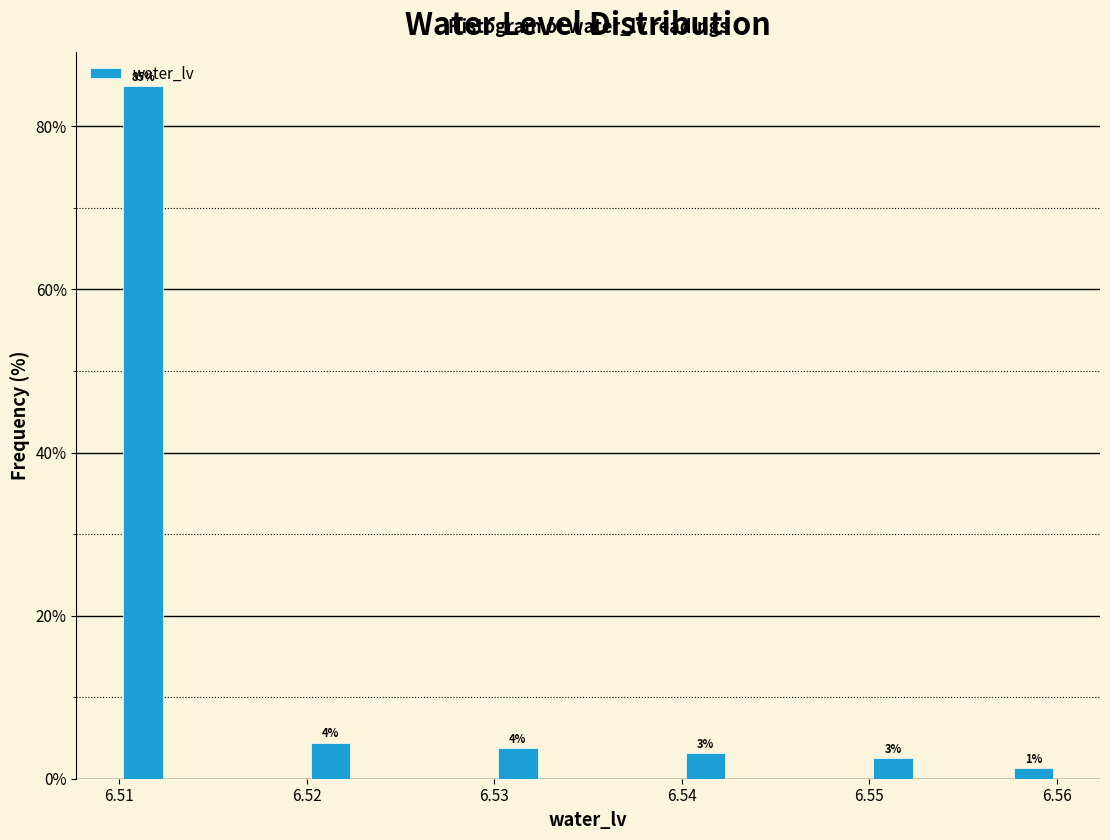

Around what value on the x-axis is the tallest bar? Give the approximate position of its centre, as read against the axis.

6.511